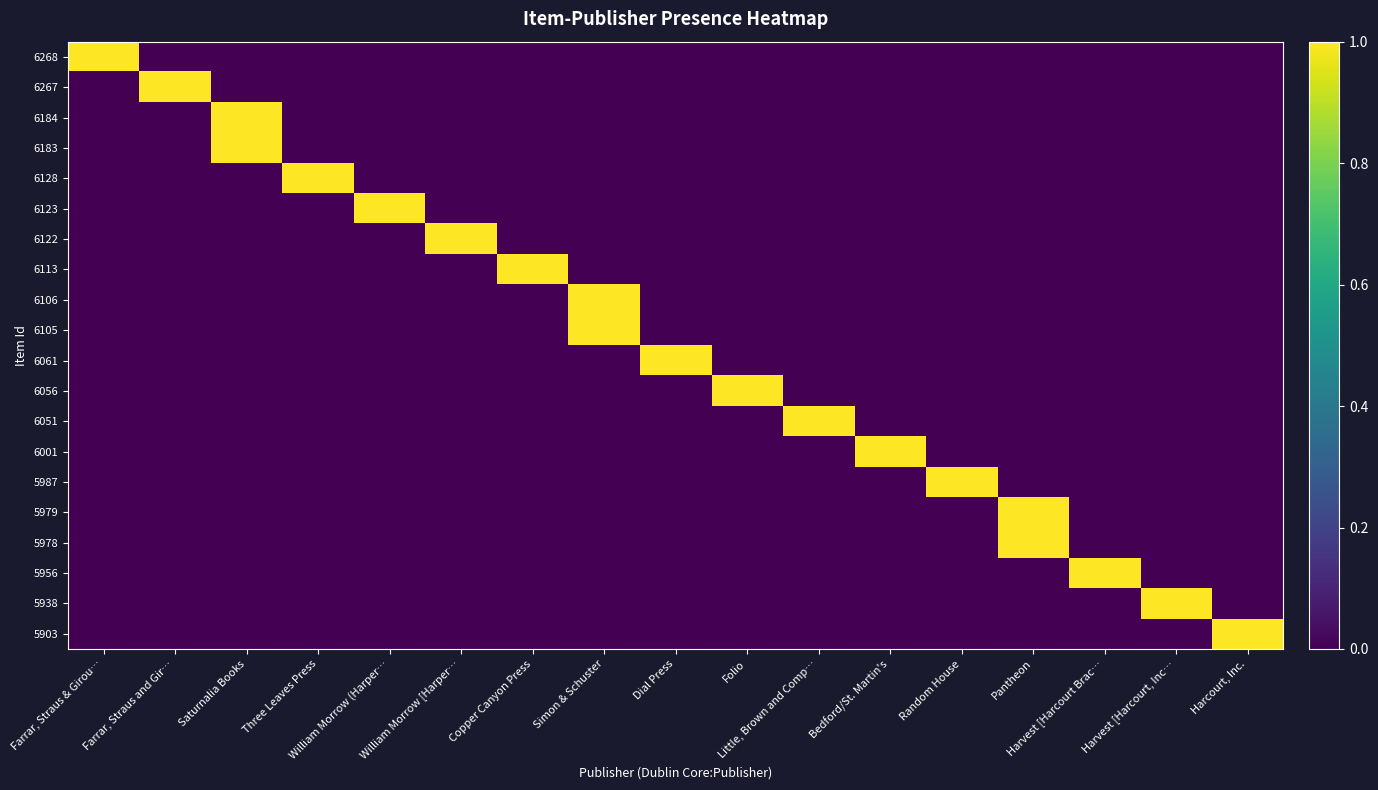

How many categories are shown in the chart?

17